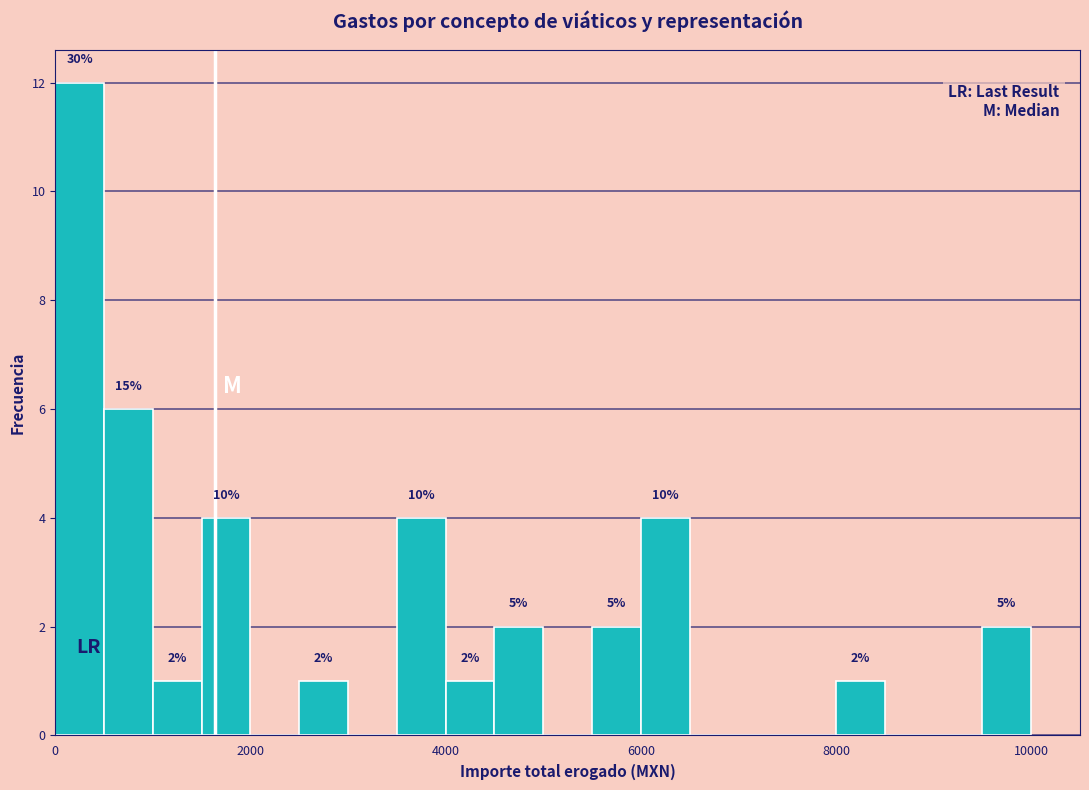

Around what value on the x-axis is the tallest bar? Give the approximate position of its centre, as read against the axis.

200